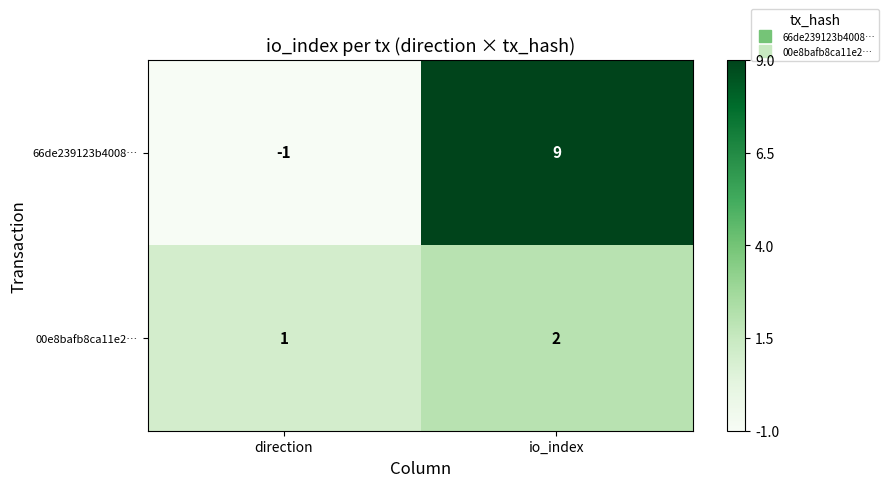

What is the maximum value shown in the chart?

9